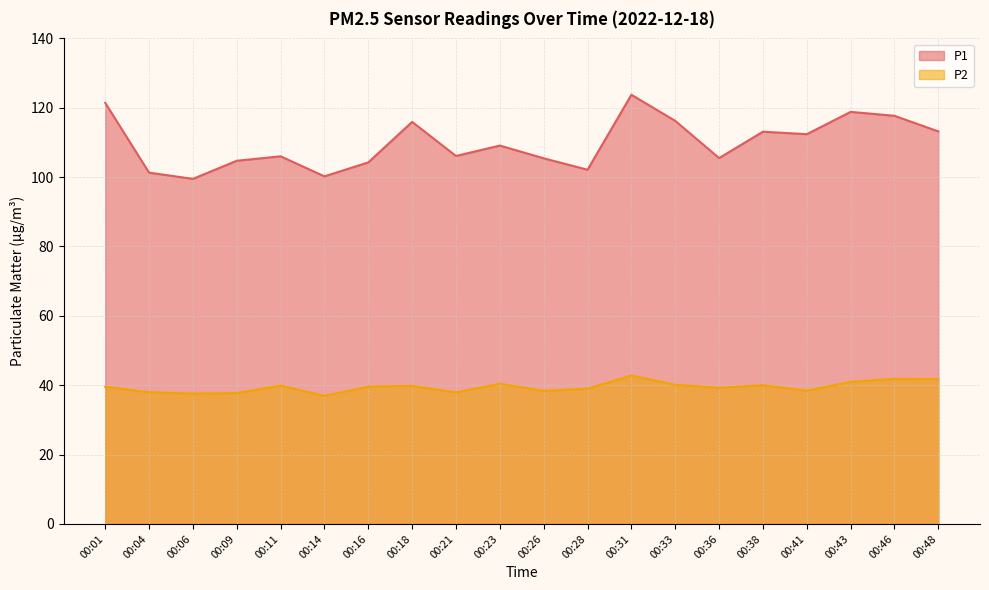

What is the value of the P2 point at the 19th from the left?

41.8